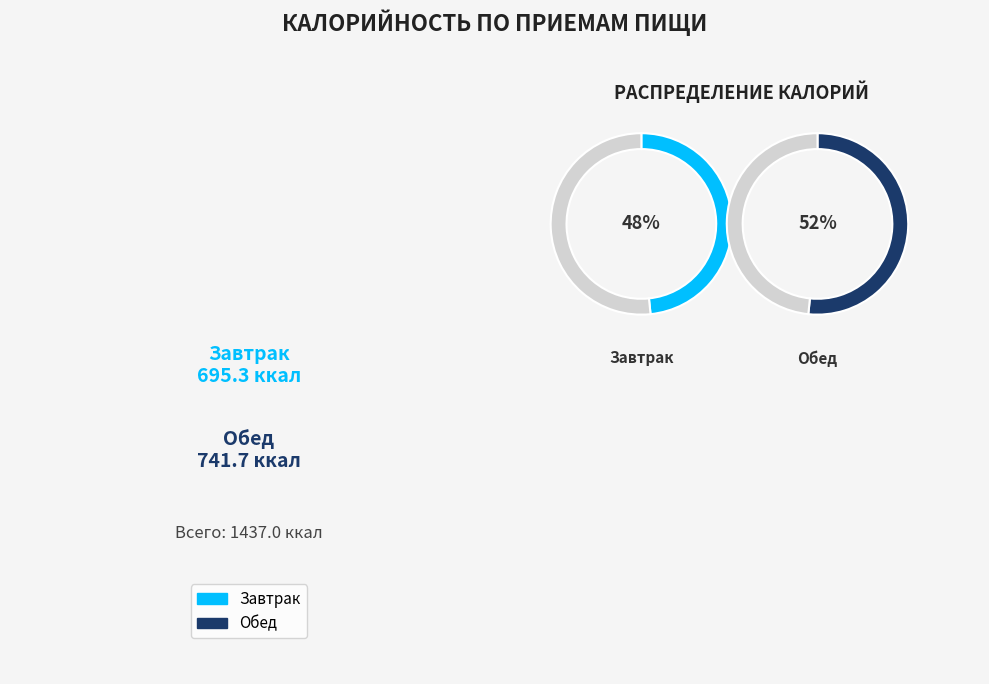

Count the number of slices in the pie.

2